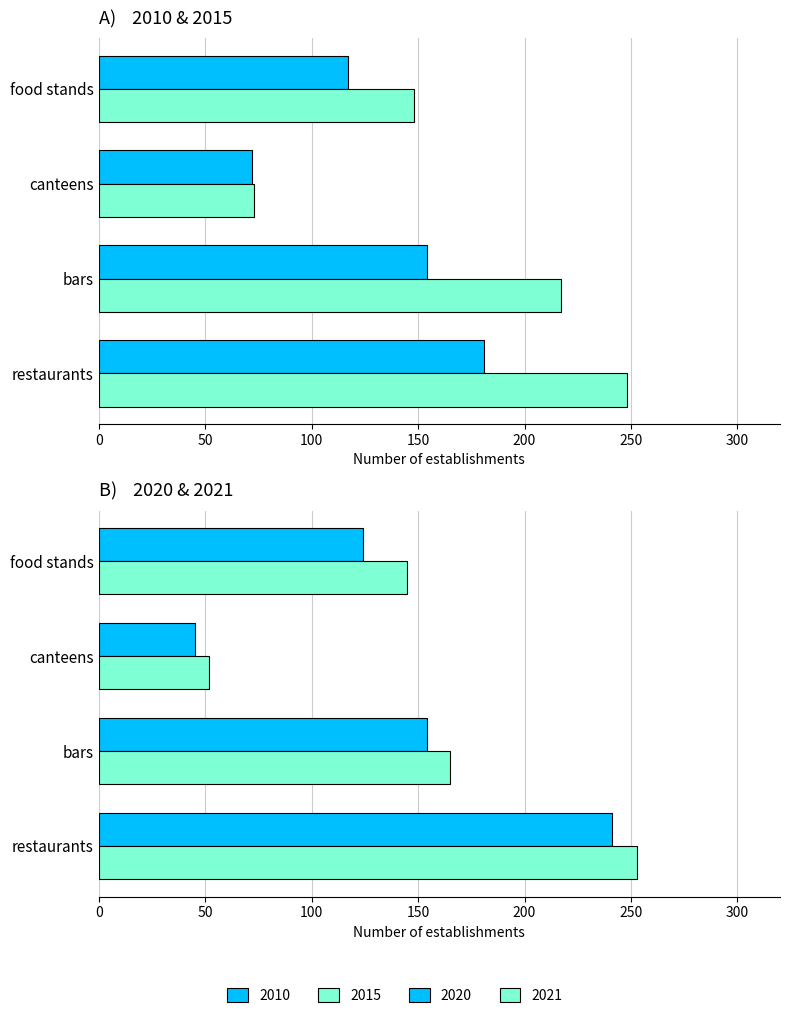

What is the sum of the 2015 values at restaurants and food stands?

396